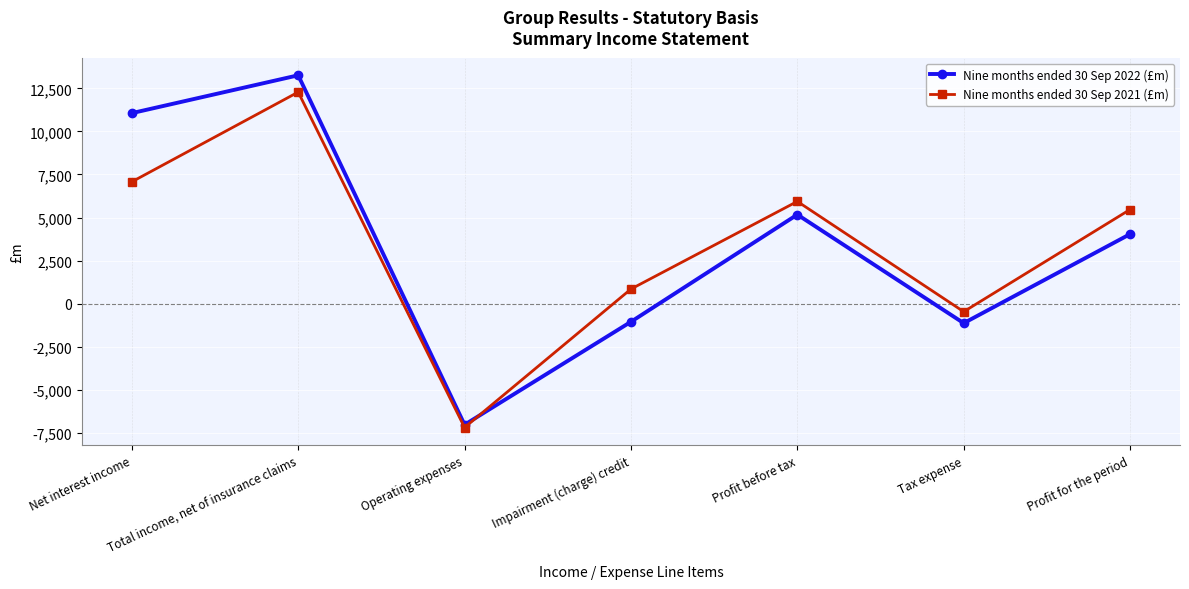

What is the sum of all Nine months ended 30 Sep 2022 (£m) values?

24300